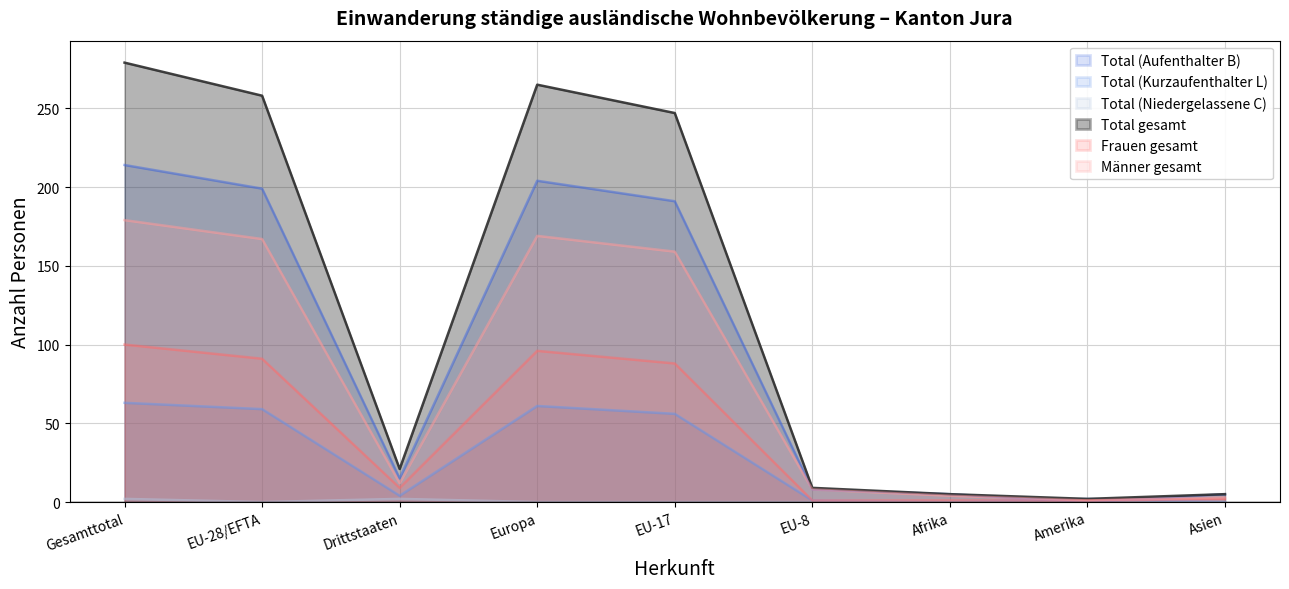

At which label is Total gesamt closest to 140?

EU-17